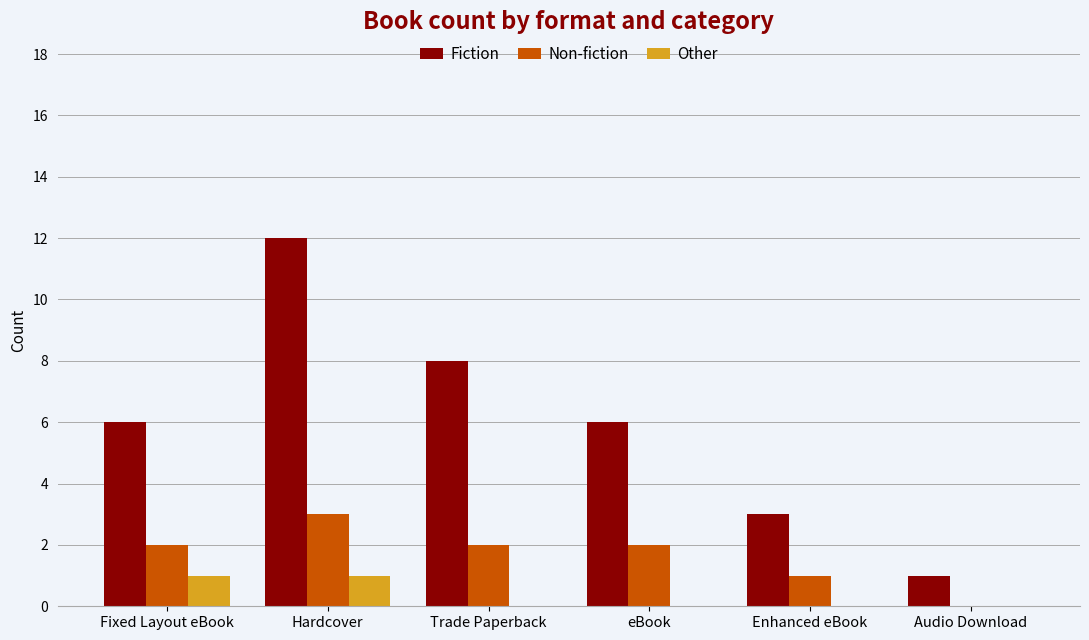

What is the highest value of the Fiction series?

12